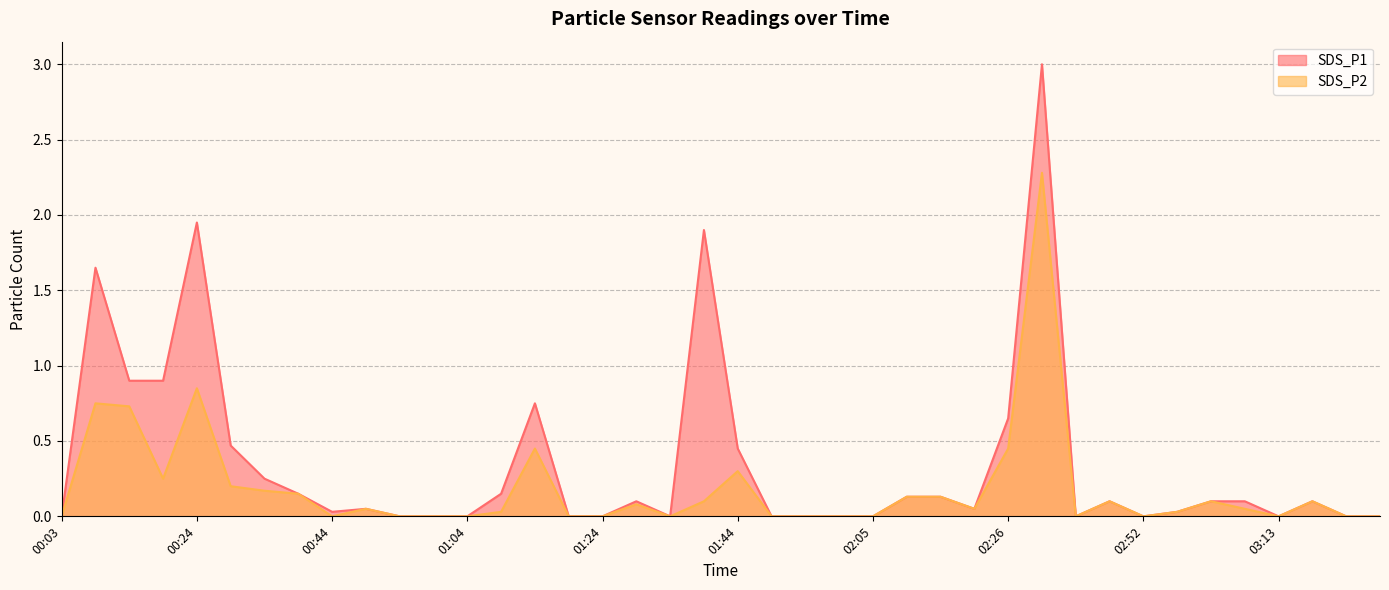

How many data points in SDS_P2 are above 0?

23